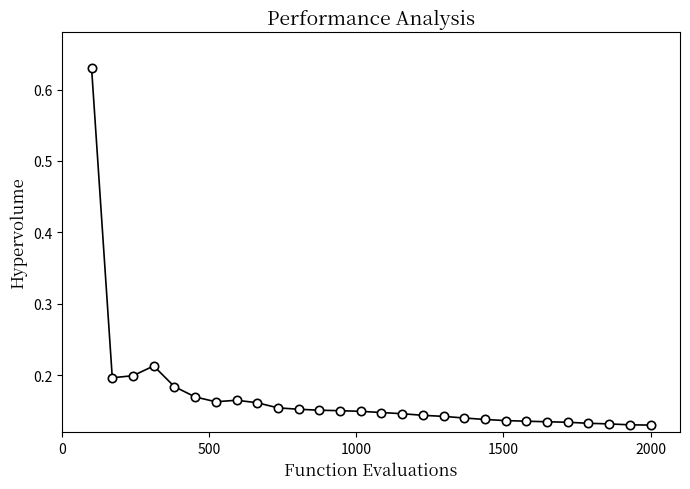

What is the difference between the maximum and minimum values?

0.5